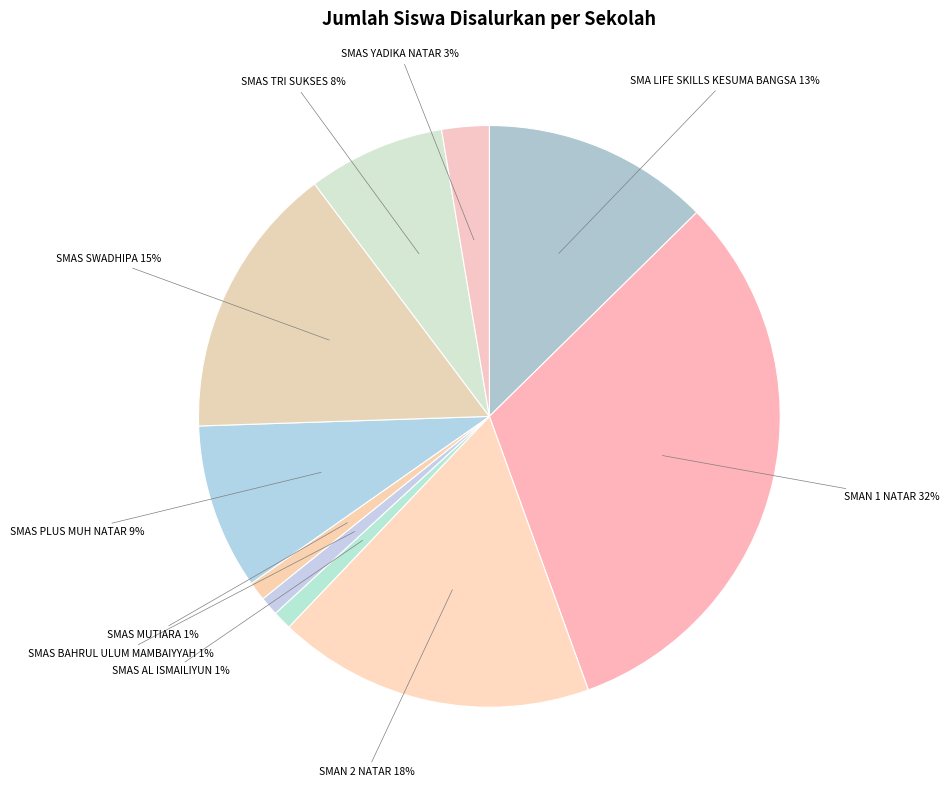

To the nearest percent, what is the combined percentage of SMAS SWADHIPA and SMAS BAHRUL ULUM MAMBAIYYAH?

16%